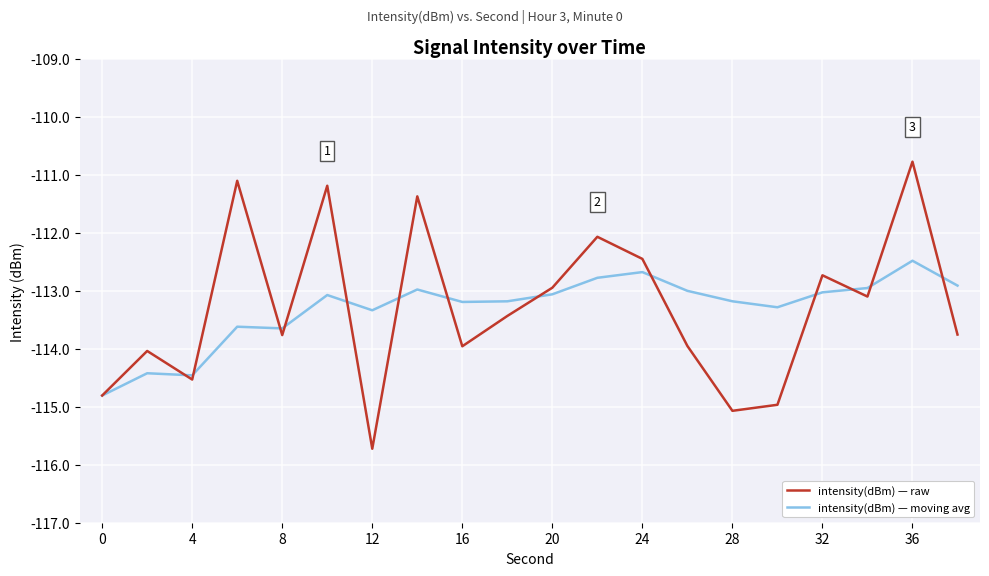

True or false: intensity(dBm) — moving avg has more than 0 interior local peaks.

True